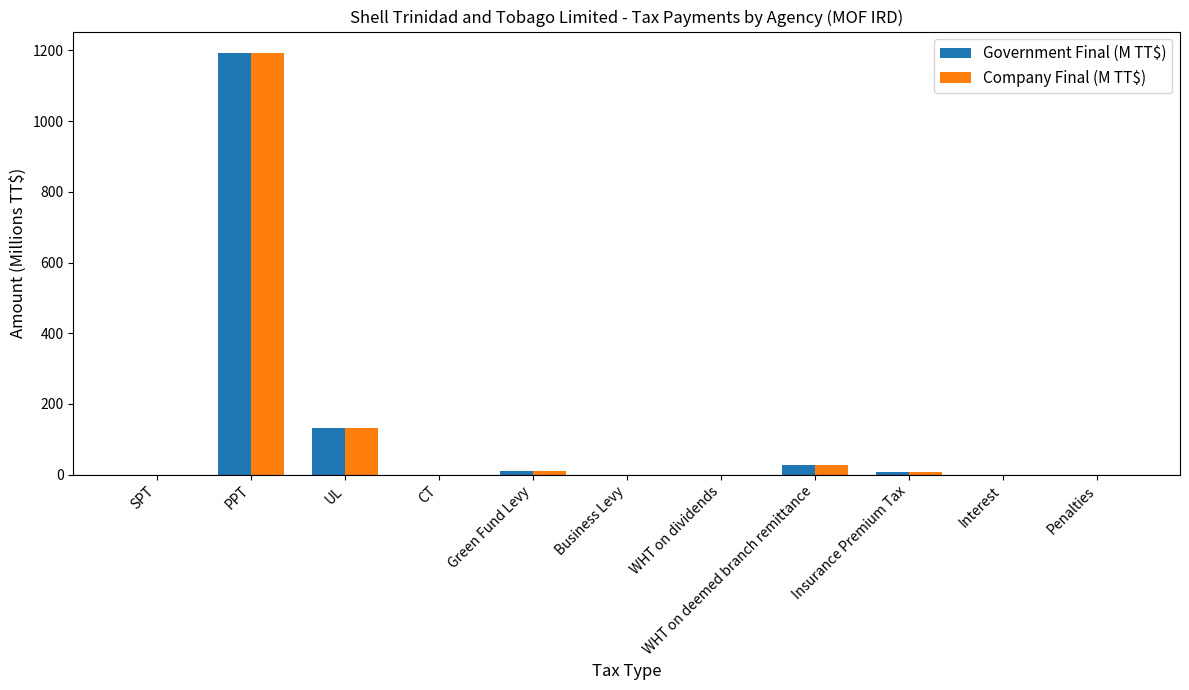

Which category has the highest value in the Government Final (M TT$) series?

PPT